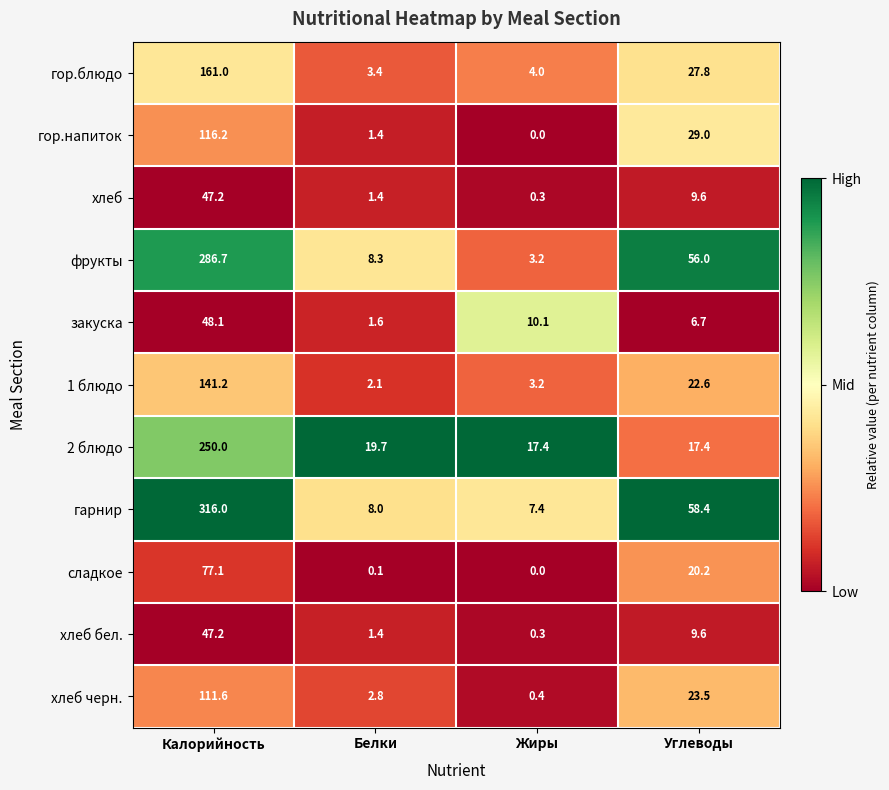

What is the difference between the highest and lowest values at Жиры?

17.4